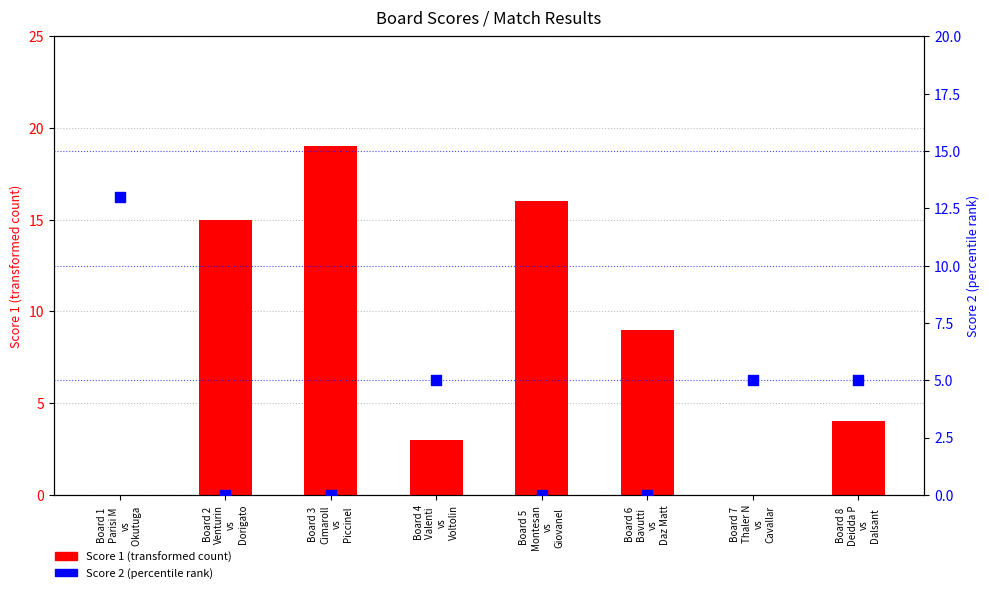

At which category is the sum across all series the highest?

Board 3
Cimaroll
vs
Piccinel